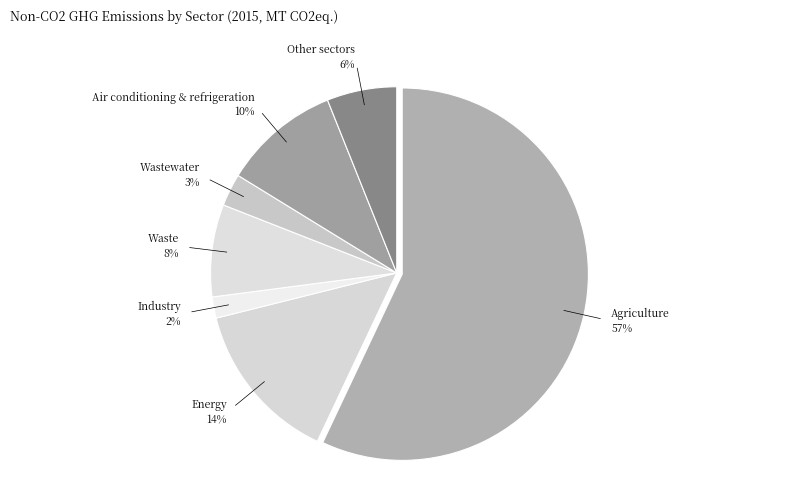

True or false: Air conditioning & refrigeration accounts for 17% of the total.

False